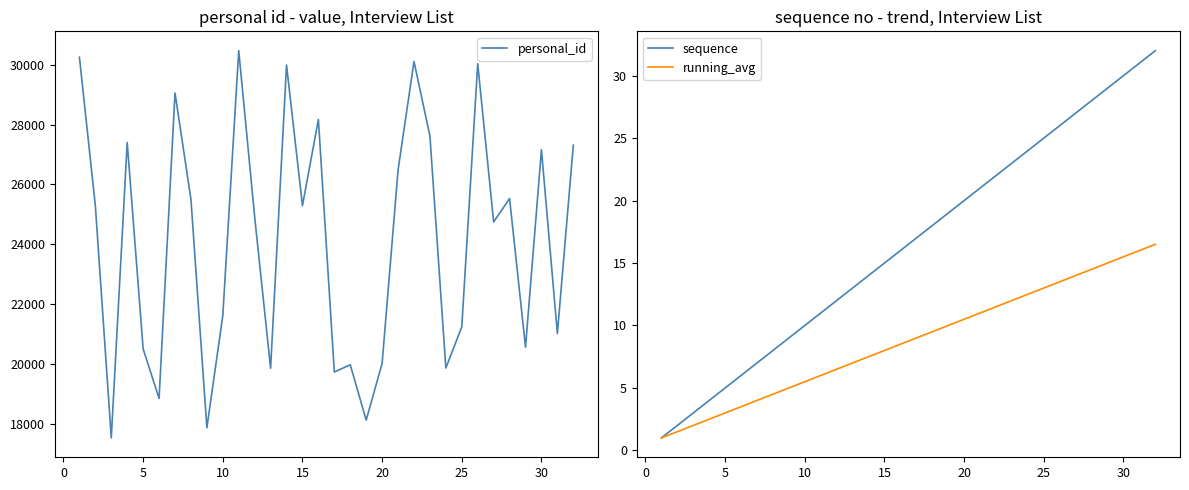

Does the chart have visible grid lines?

No